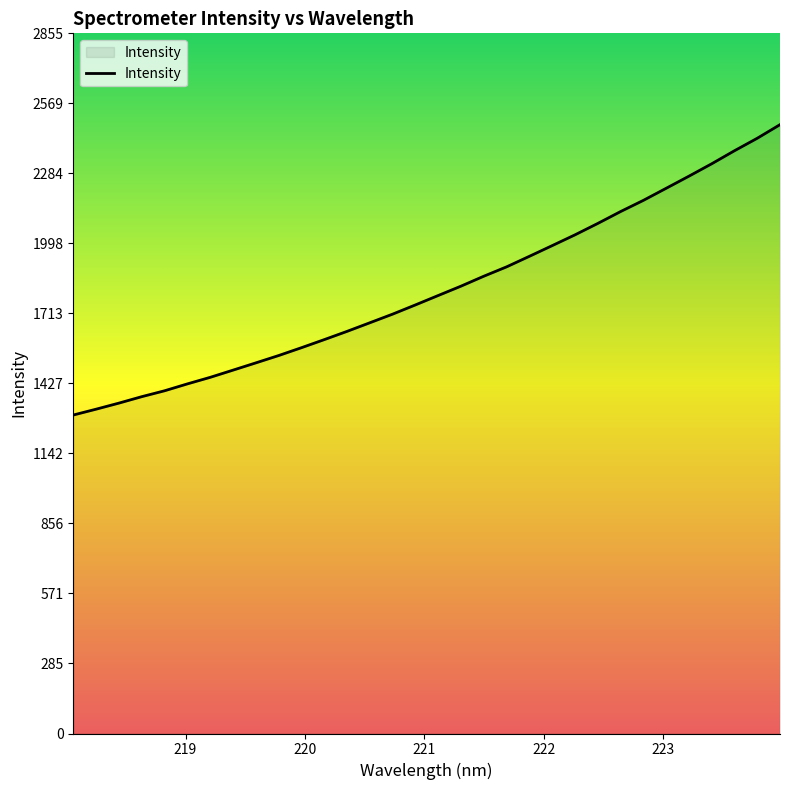

What is the difference between the maximum and minimum values?

1184.1